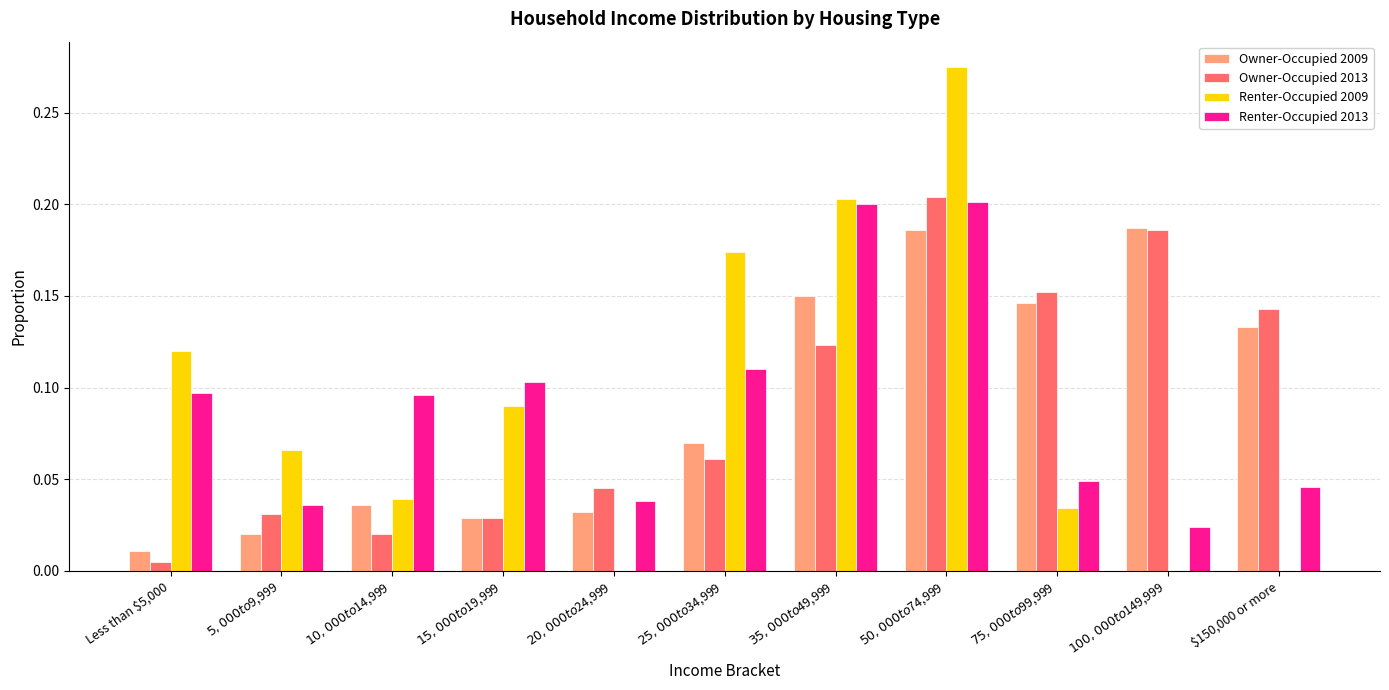

What is the sum of all Renter-Occupied 2009 values?

1.0